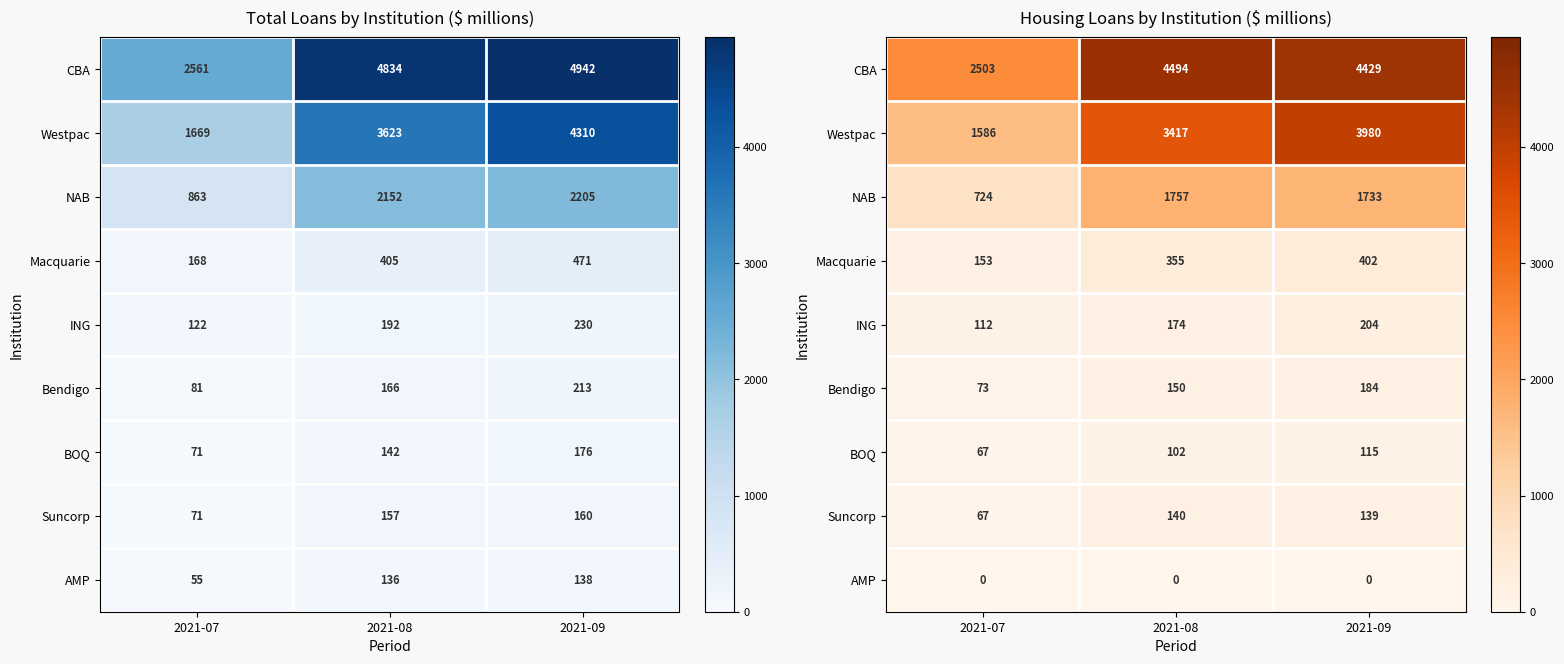

At which category does the chart reach its minimum across all series?

2021-07